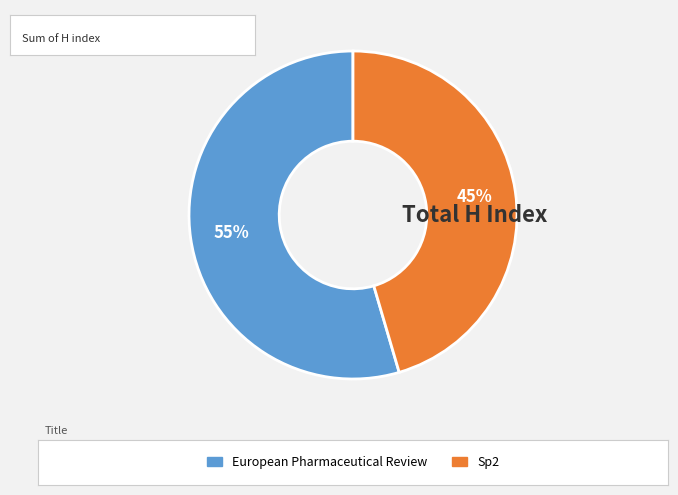

To the nearest percent, what is the average slice percentage?

50%